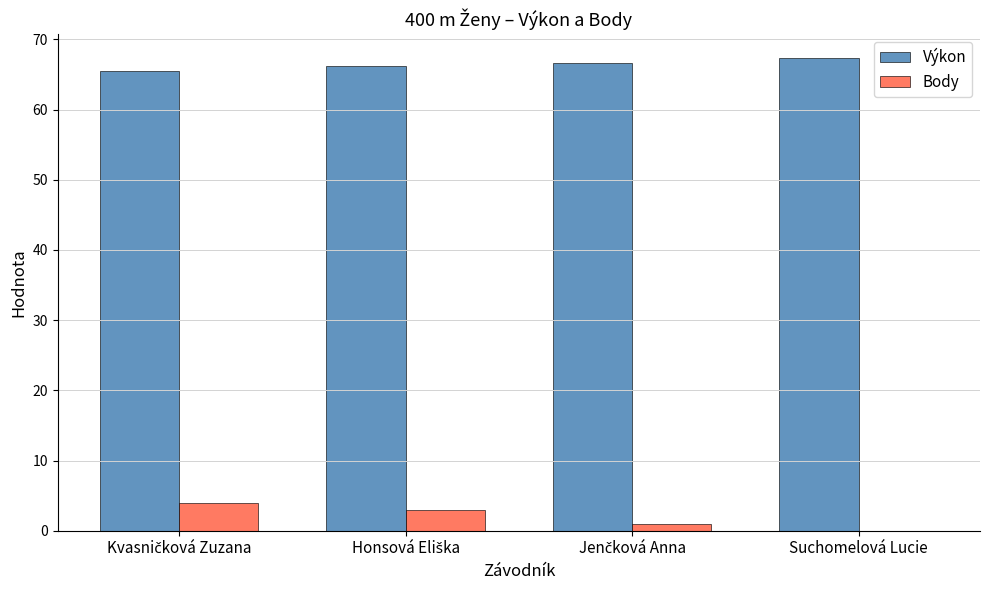

The Výkon series shows 67.4 at Suchomelová Lucie. True or false?

True